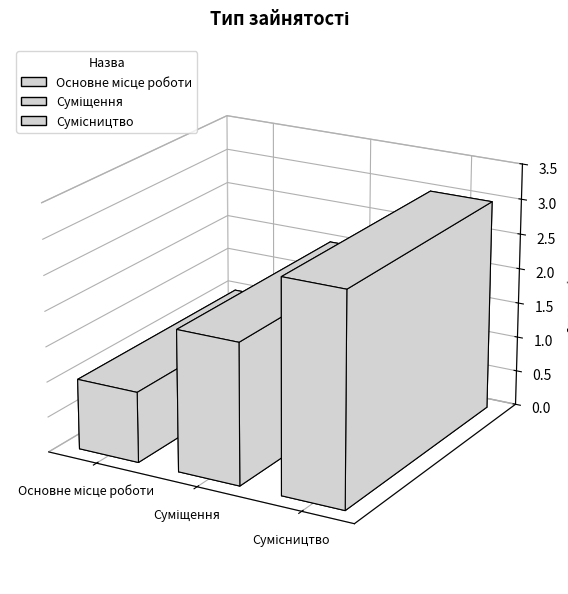

How many values exceed 2?

1